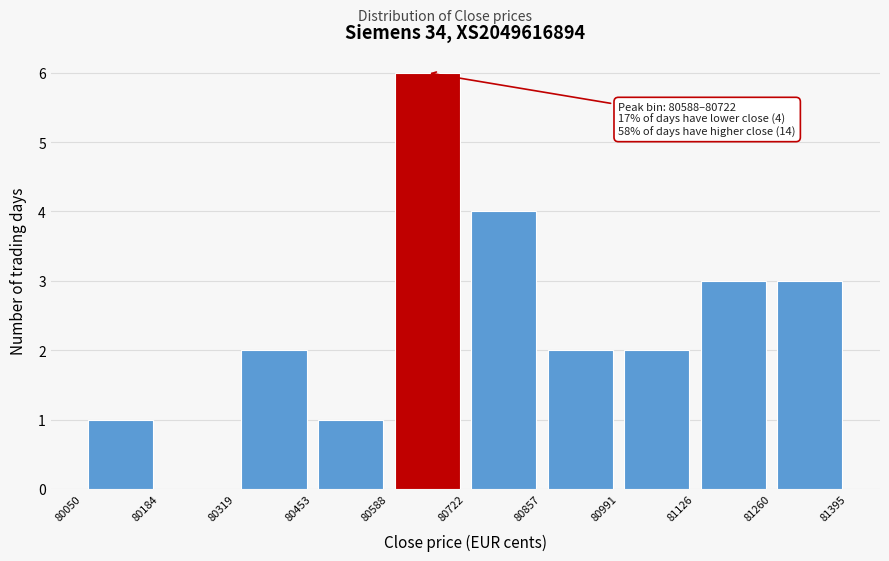

Over which range of the x-axis is the bar tallest?

80588 to 80722